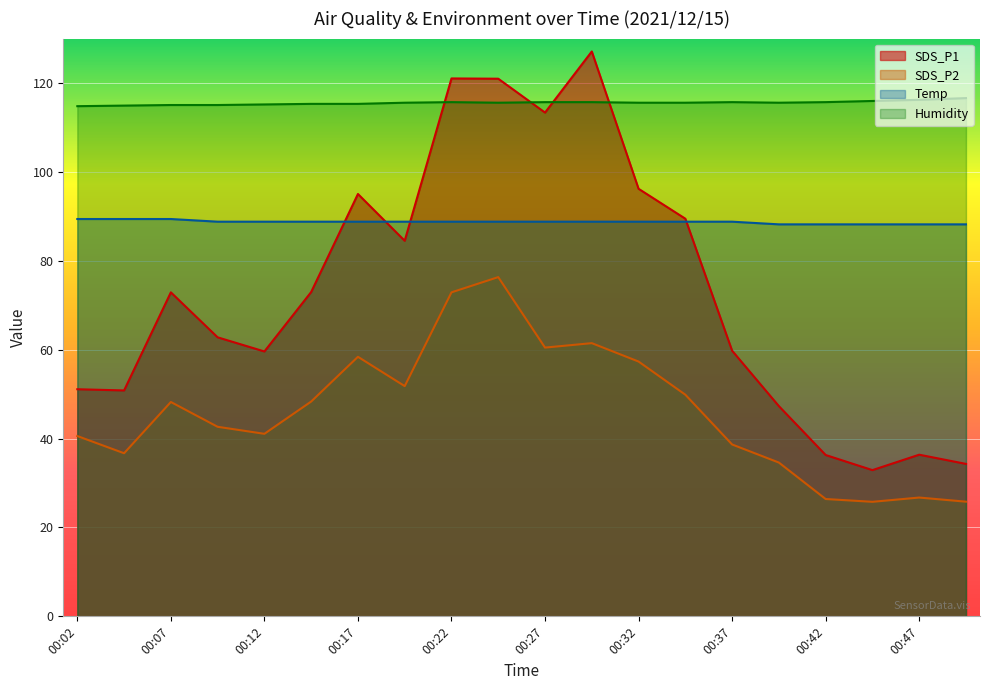

What is the minimum value shown in the chart?

25.8